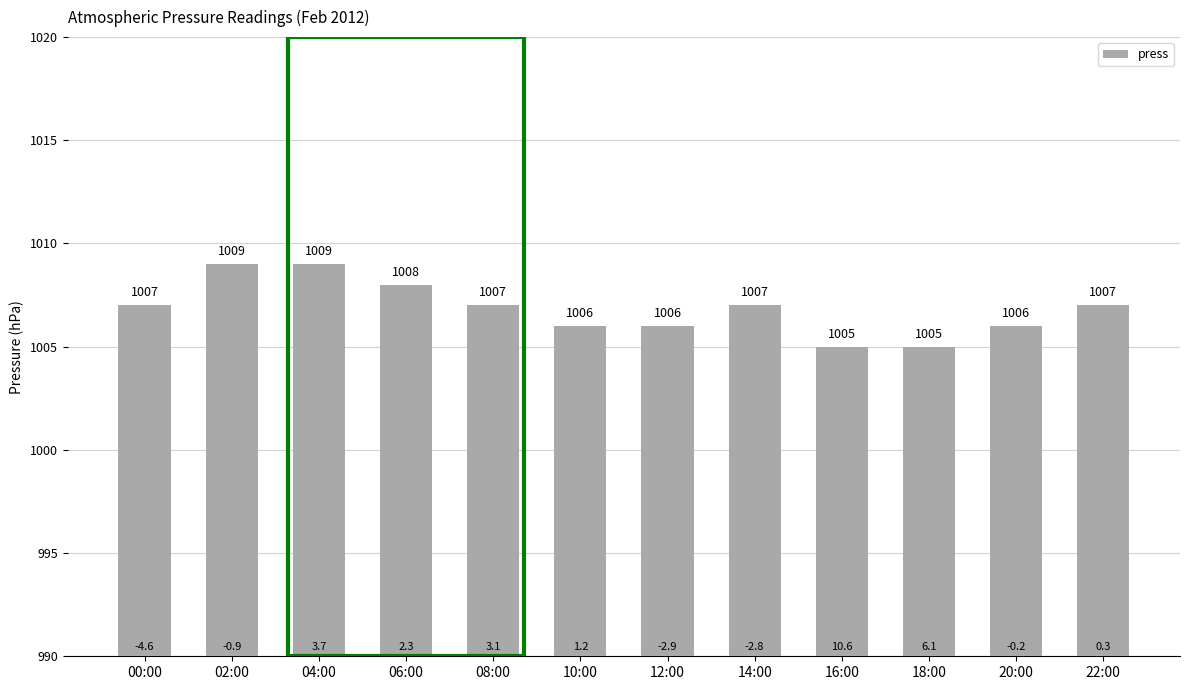

What is the sum of all values?

12082